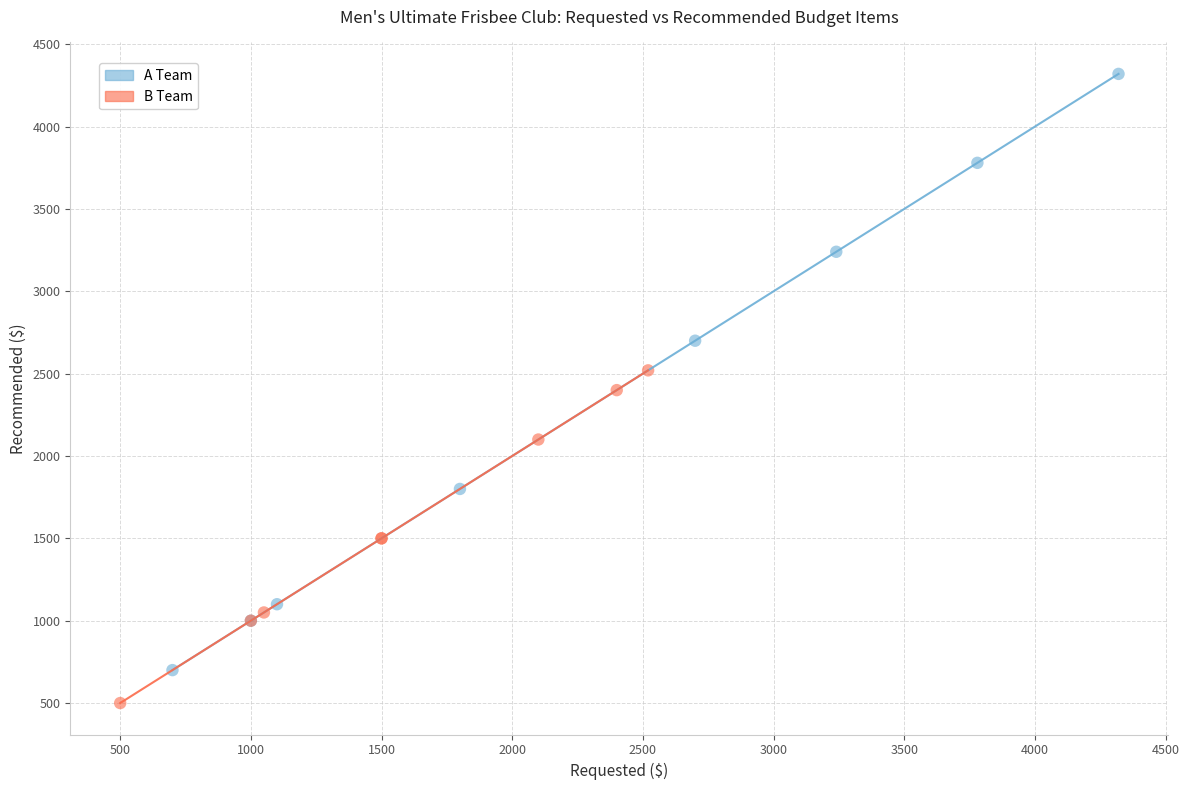

Which series has the largest Y range (max minus min)?

A Team